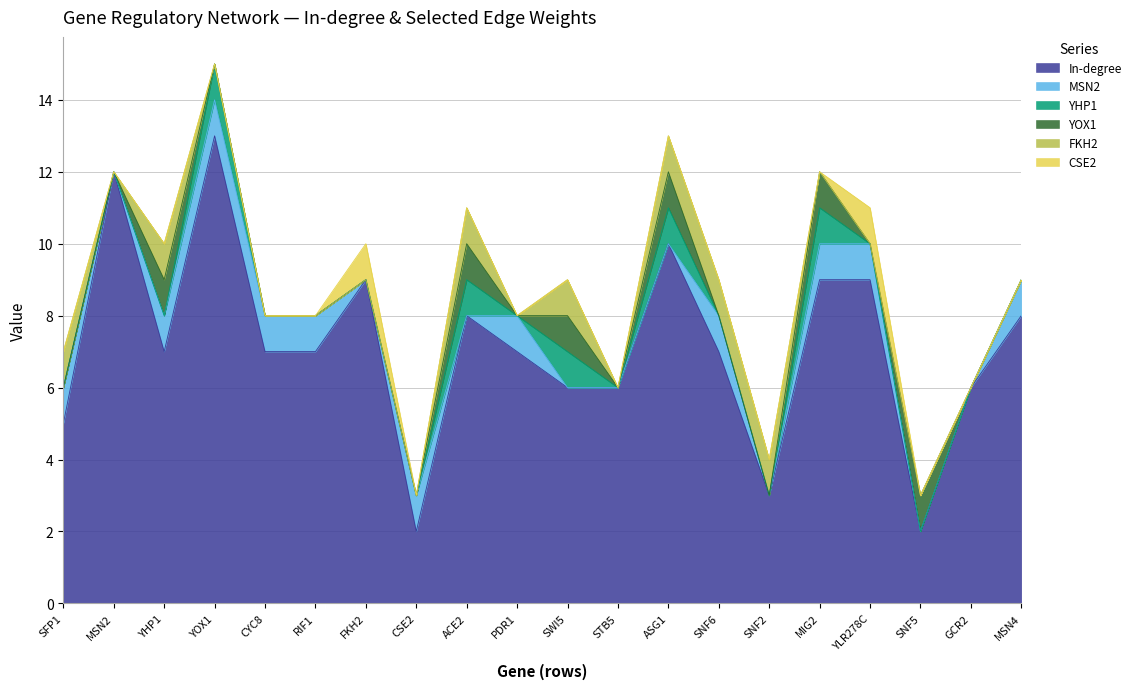

At which label is In-degree closest to 7?

YHP1